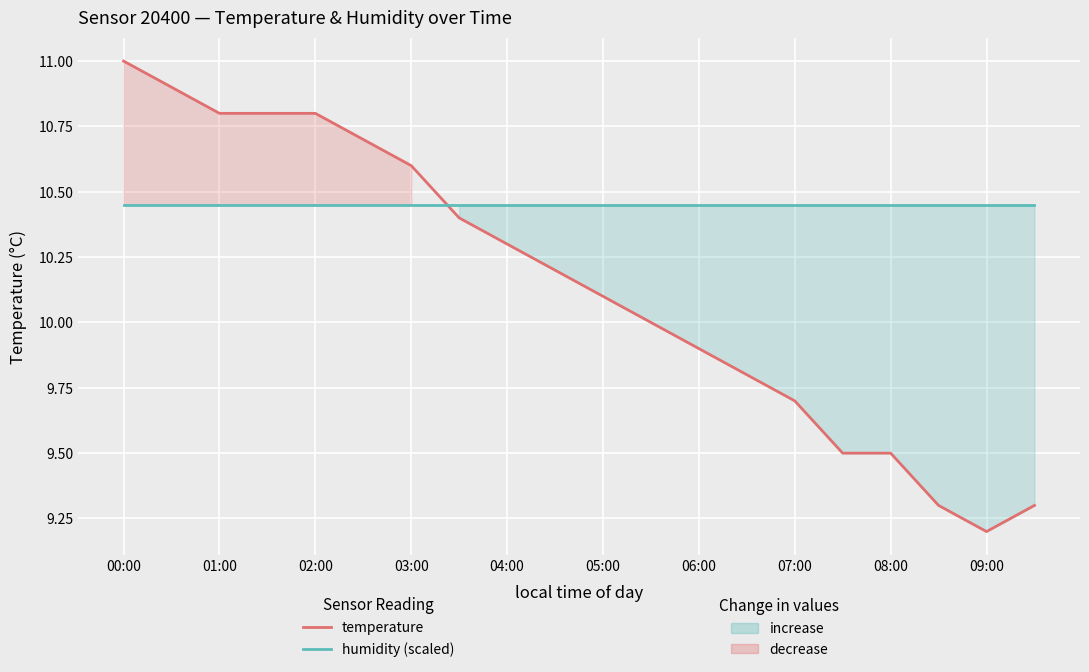

Rank the series at 19 from lowest to highest value.

temperature, humidity (scaled)